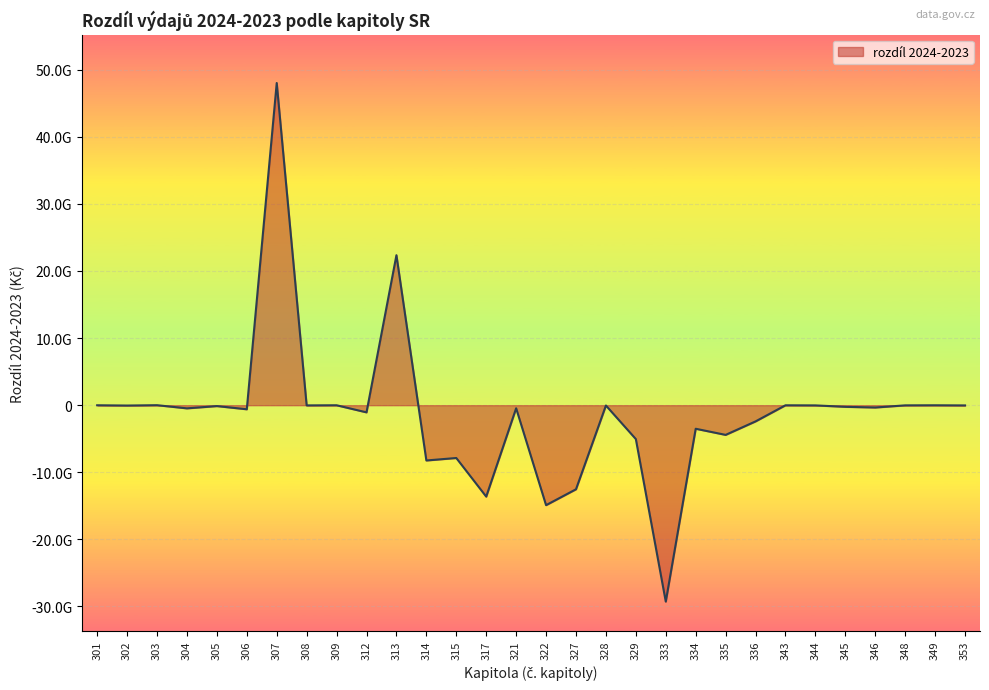

What is the difference between the maximum and minimum values?

77291192522